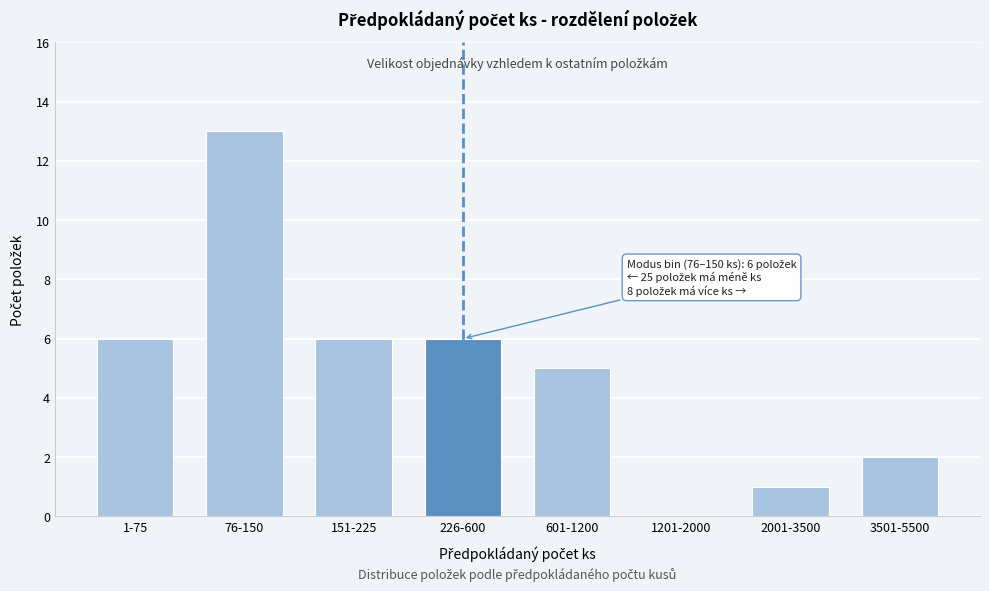

Reading left to right, what are all the values shown in this chart?

1-75=6	76-150=13	151-225=6	226-600=6	601-1200=5	1201-2000=0	2001-3500=1	3501-5500=2